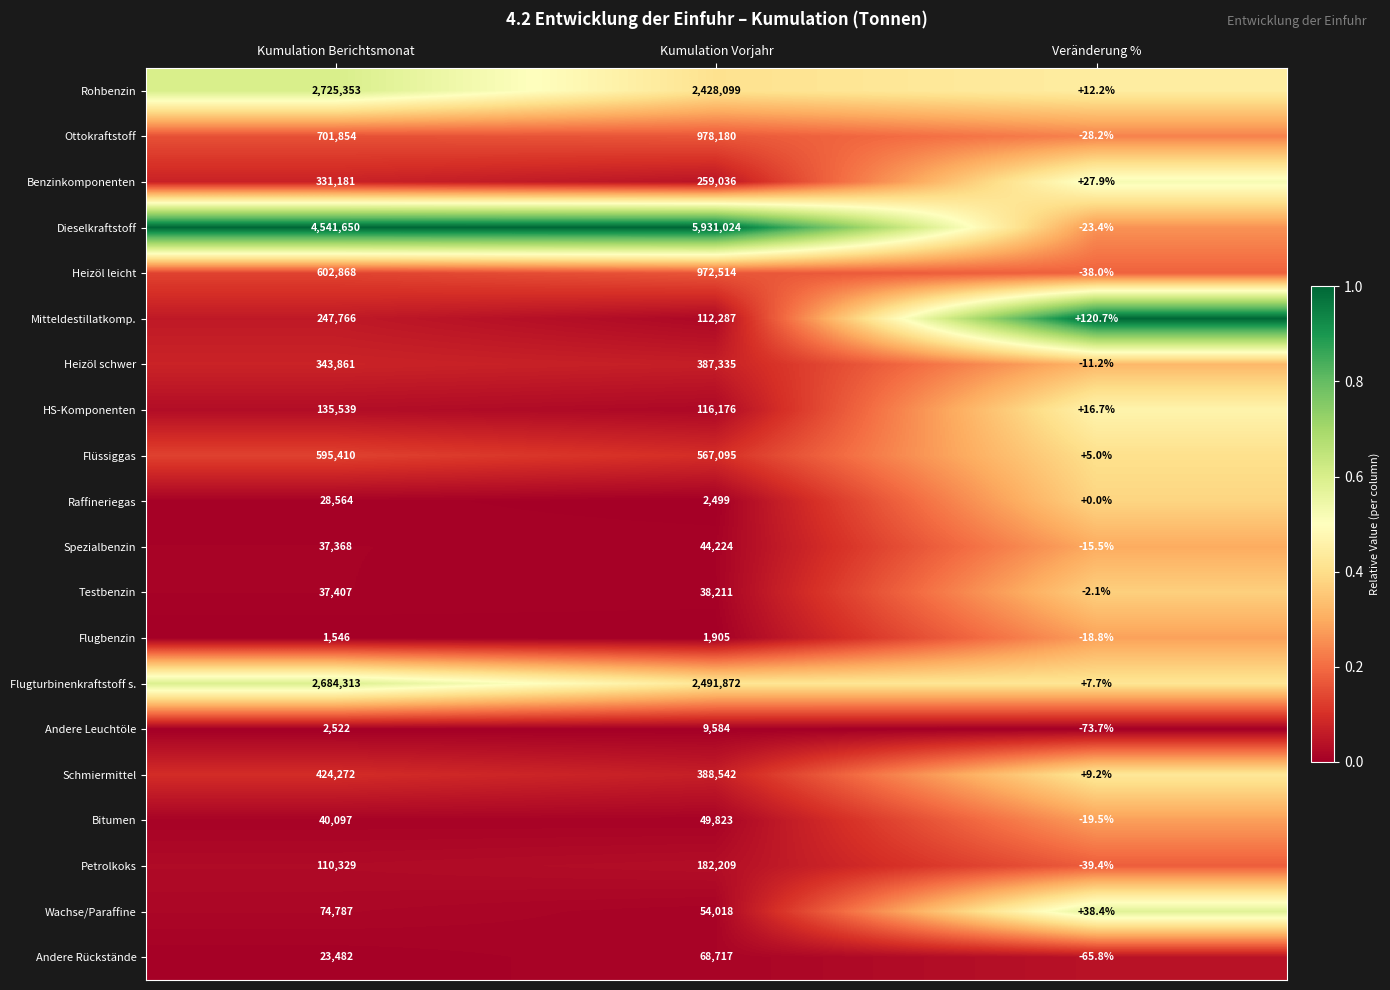

List the series in order of their peak value, highest first.

Dieselkraftstoff, Rohbenzin, Flugturbinenkraftstoff s., Ottokraftstoff, Heizöl leicht, Flüssiggas, Schmiermittel, Heizöl schwer, Benzinkomponenten, Mitteldestillatkomp., Petrolkoks, HS-Komponenten, Wachse/Paraffine, Andere Rückstände, Bitumen, Spezialbenzin, Testbenzin, Raffineriegas, Andere Leuchtöle, Flugbenzin